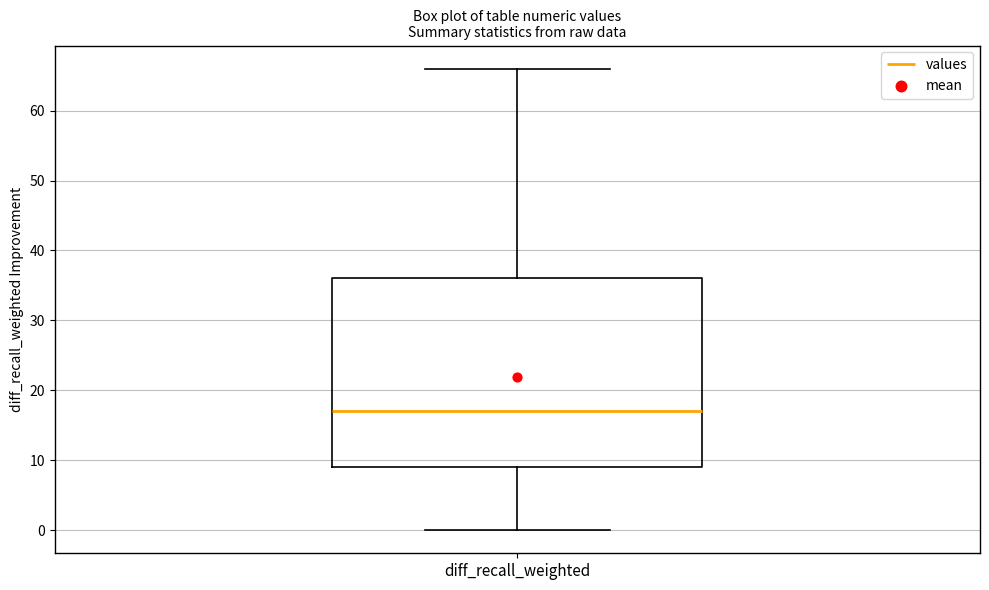

Read this box plot against the y-axis: the position of the median line, the range covered by the box, and the ends of both whiskers. The values are not printed on the chart, so give them approximately, as read against the axis.

median 17, box 9 to 36, whiskers 0 to 66